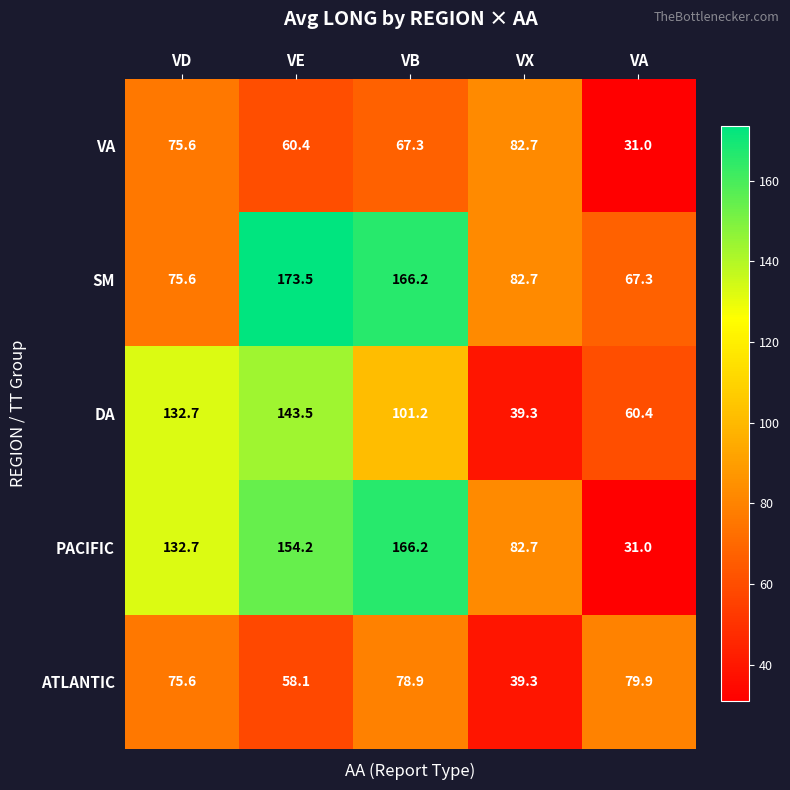

Reading left to right, list all the values displayed in this chart.

VA: 75.6	60.4	67.3	82.7	31.0
SM: 75.6	173.5	166.2	82.7	67.3
DA: 132.7	143.5	101.2	39.3	60.4
PACIFIC: 132.7	154.2	166.2	82.7	31.0
ATLANTIC: 75.6	58.1	78.9	39.3	79.9